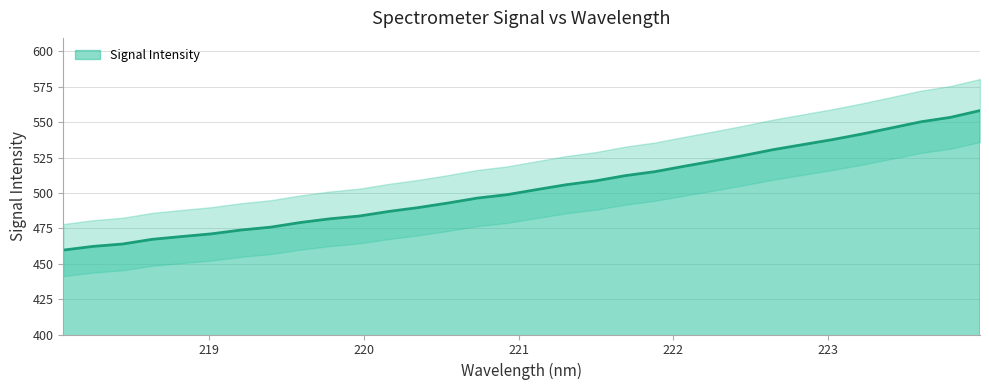

What is the highest value of the Signal Intensity series?

558.2